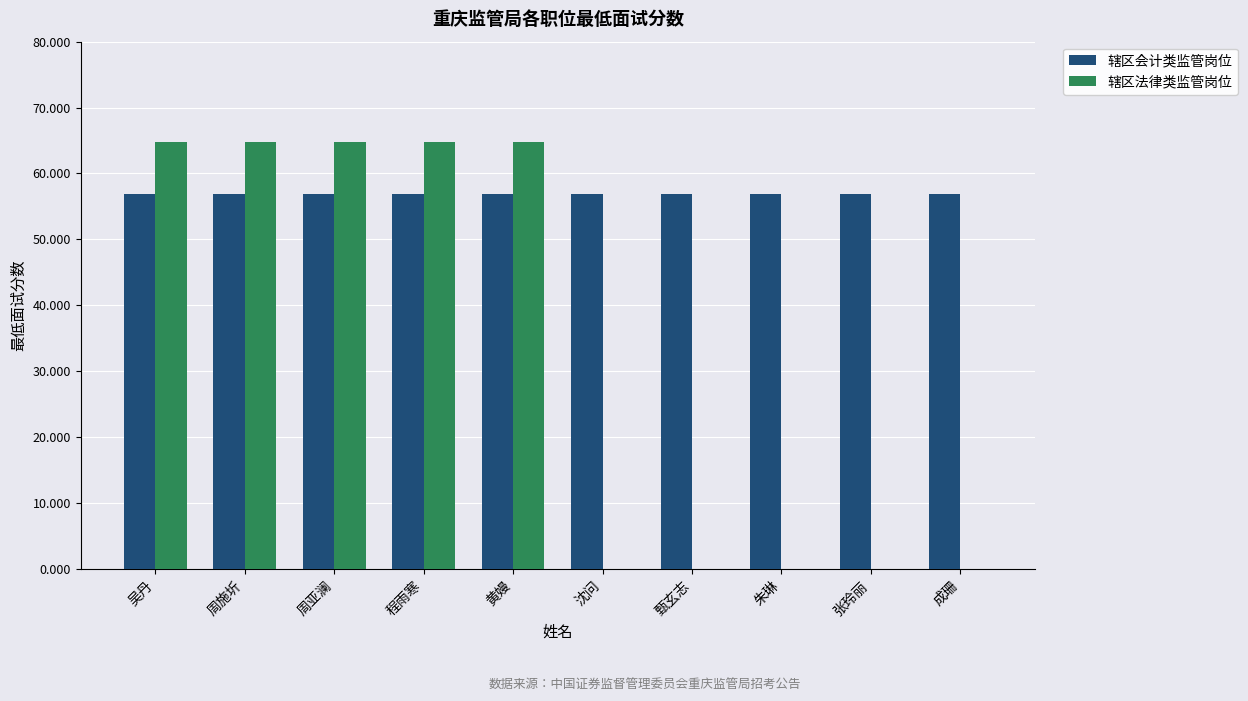

The value of 辖区法律类监管岗位 at 甄玄志 is 0.0. True or false?

True